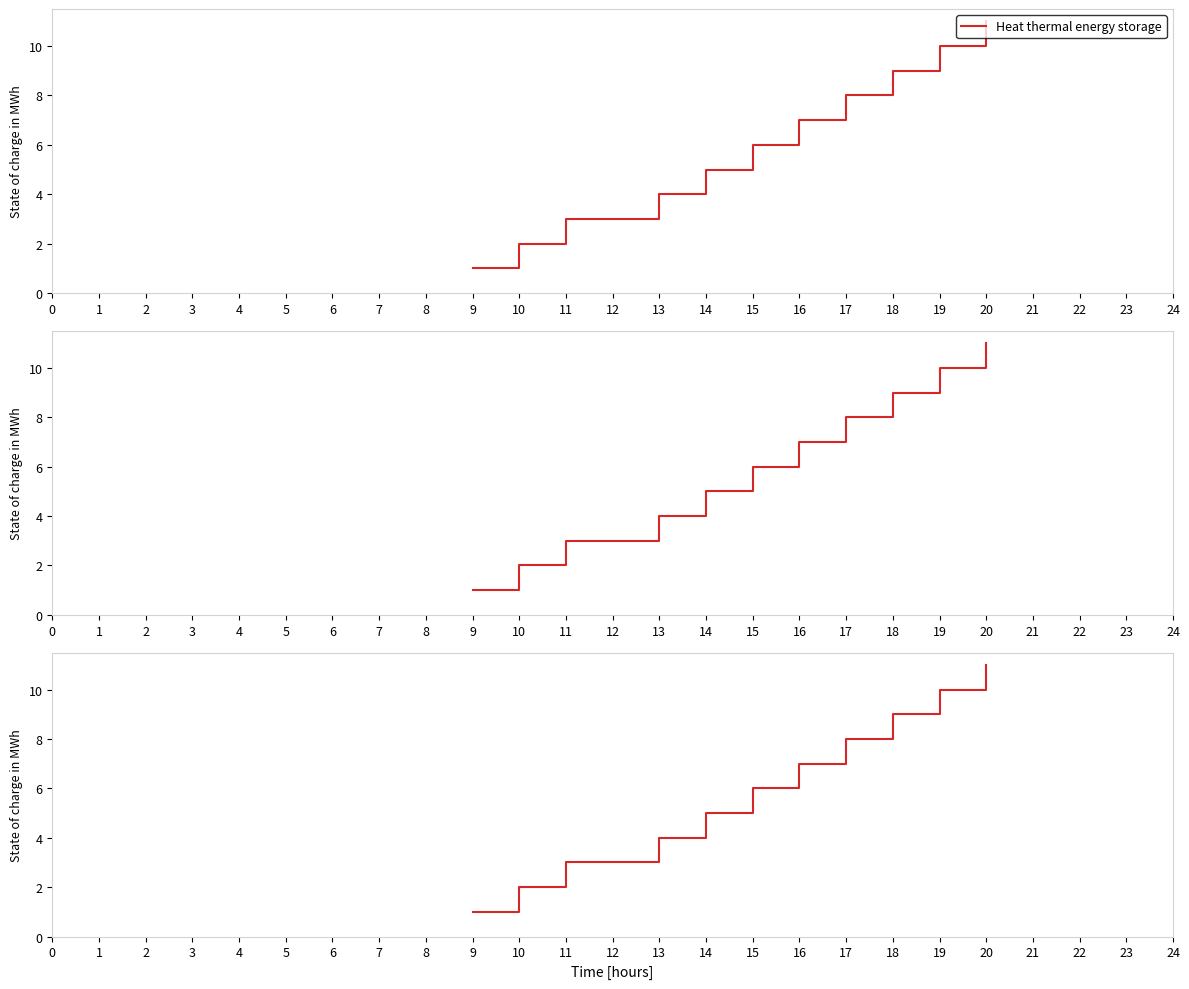

How many lines are shown in the chart?

1